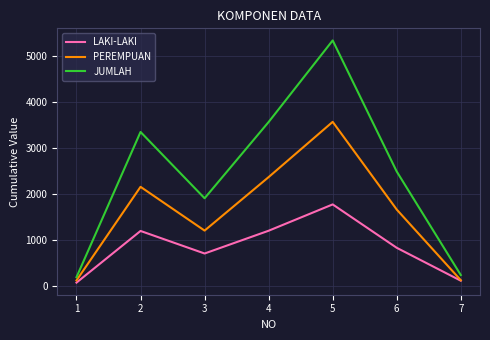

The value of PEREMPUAN at 2 is 3597. True or false?

False